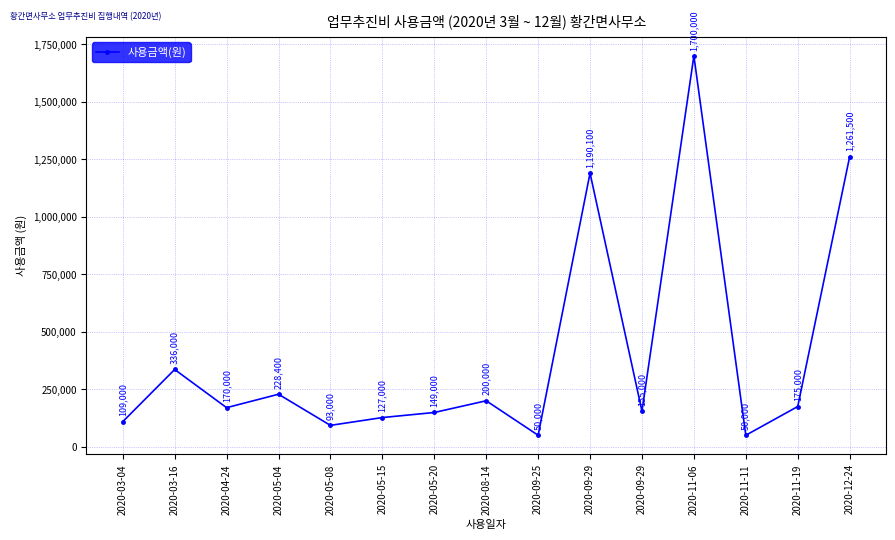

The value at 2020-11-19 is 66285. True or false?

False